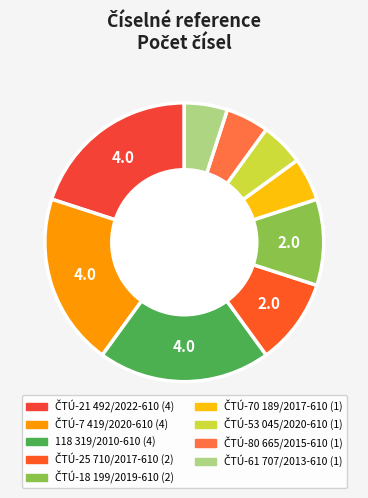

How many segments does this pie chart have?

9